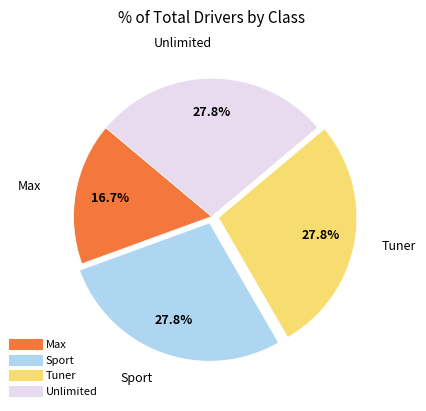

Is there any slice that represents more than half of the pie?

No